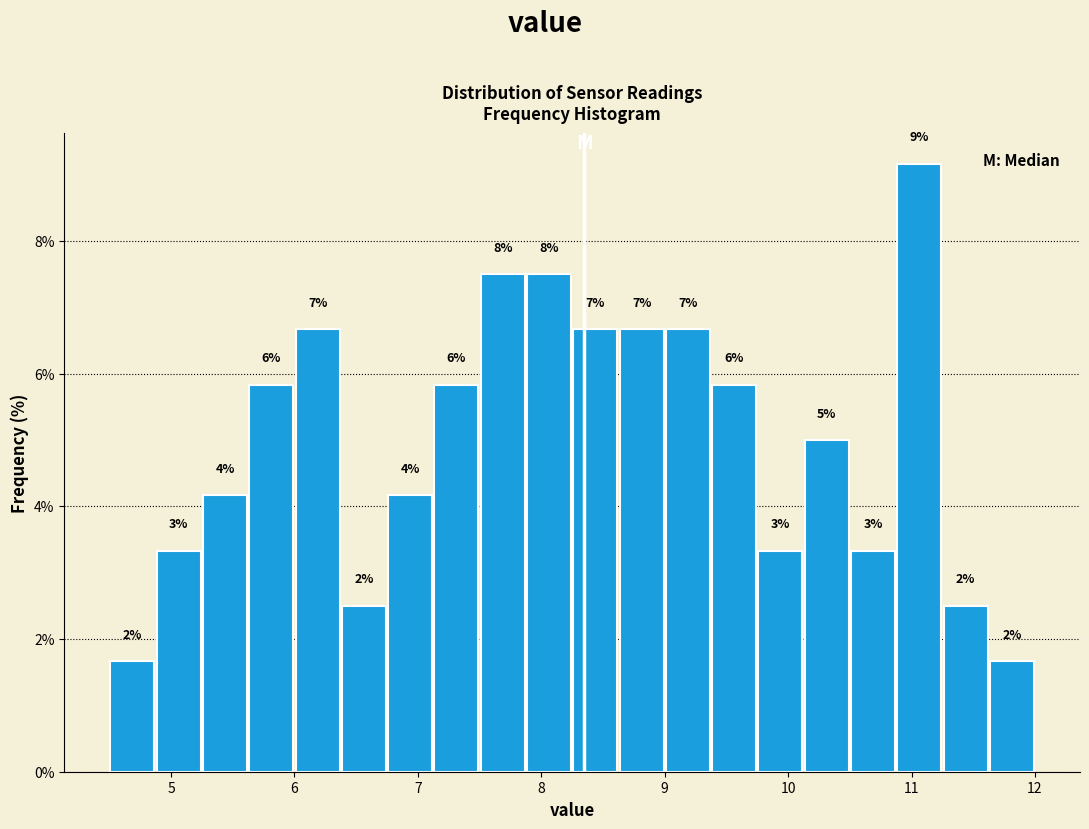

Around what value on the x-axis is the tallest bar? Give the approximate position of its centre, as read against the axis.

11.1